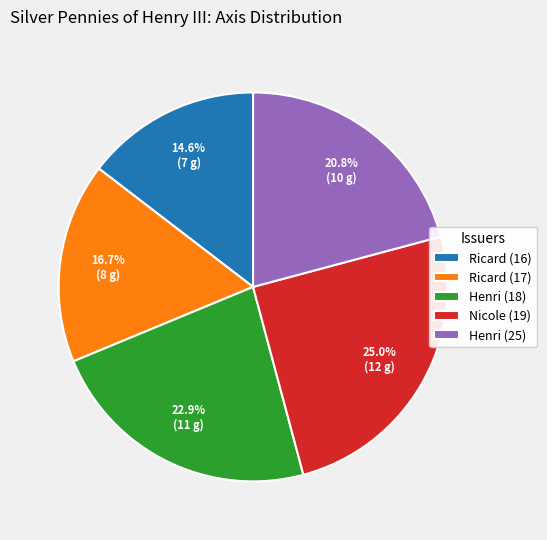

To the nearest percent, what is the difference between the largest and smallest slice percentages?

10%